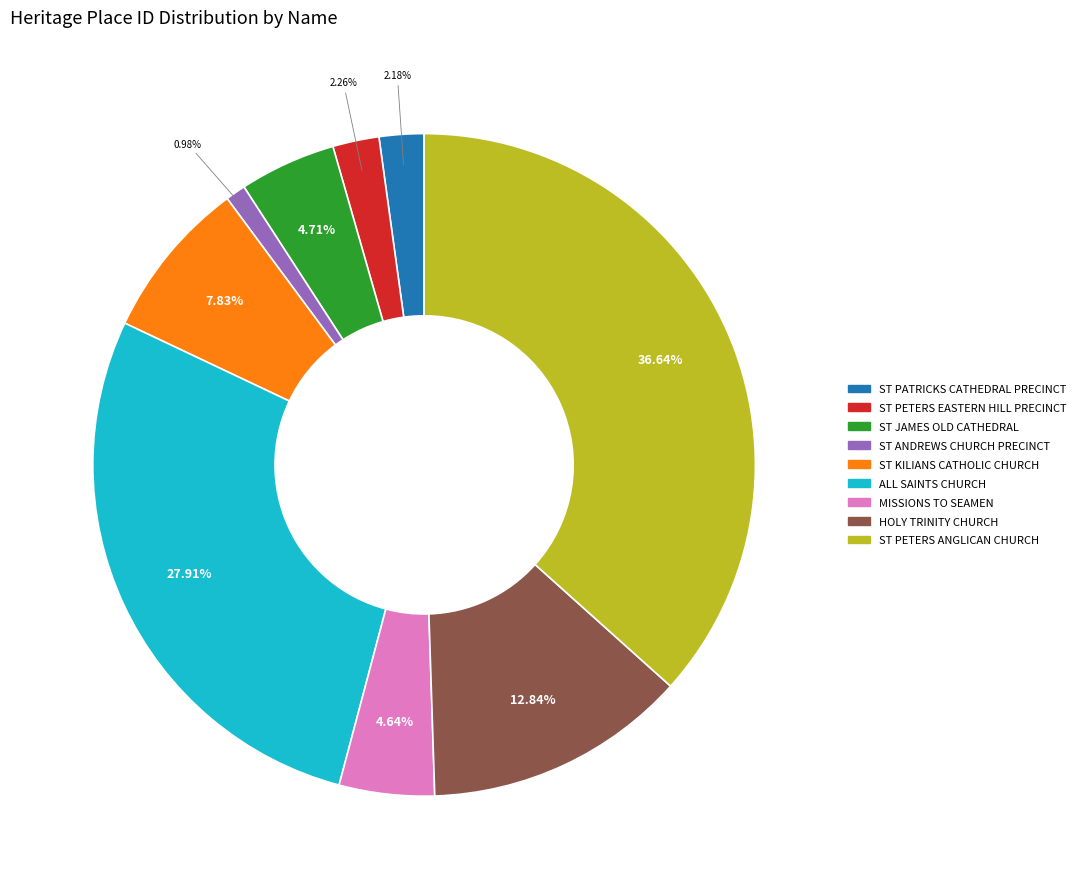

Does any single category account for the majority?

No